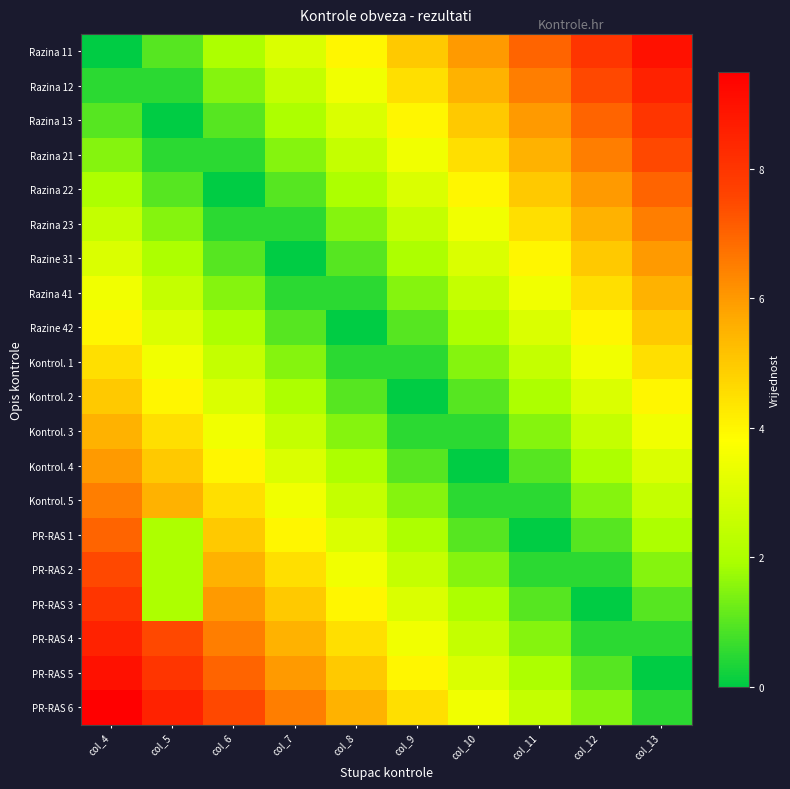

Which series has the largest total across all categories?

PR-RAS 6